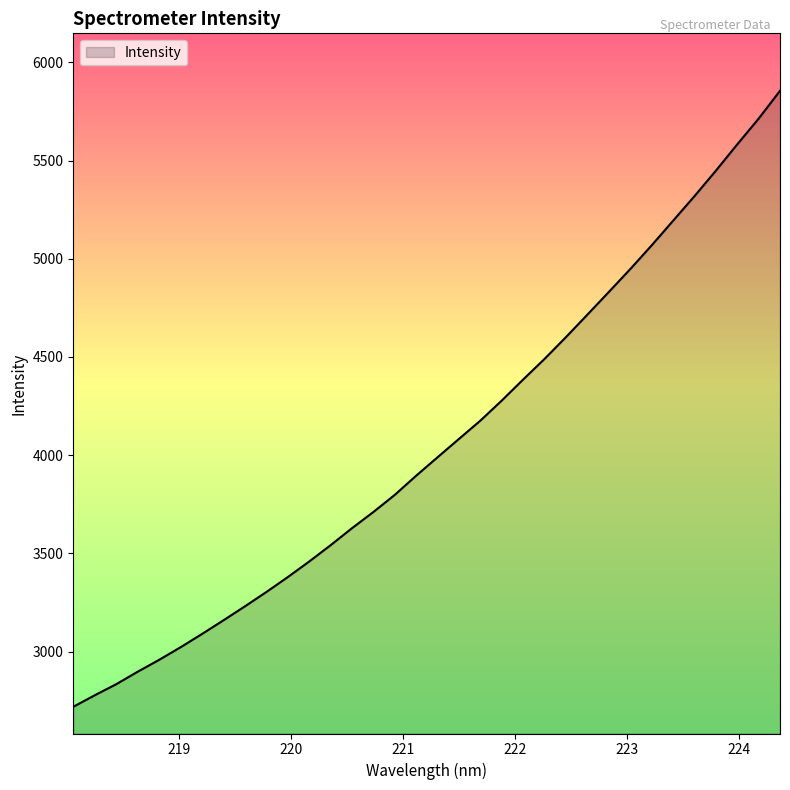

What is the difference between the maximum and minimum values?

3135.8